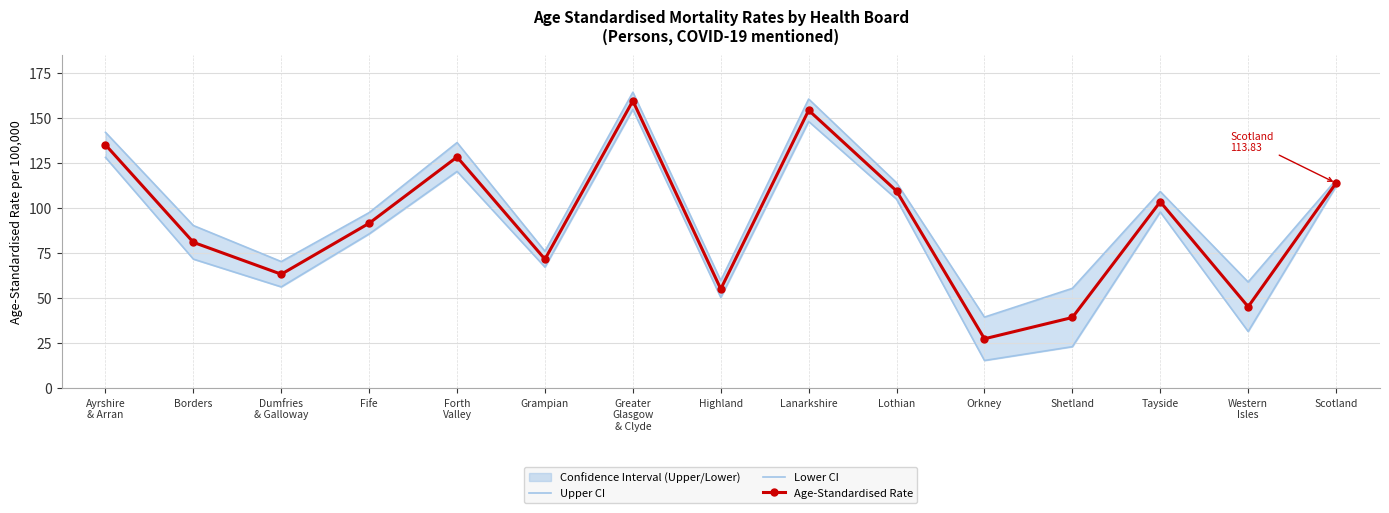

The Age-Standardised Rate series shows 63.0 at Shetland. True or false?

False